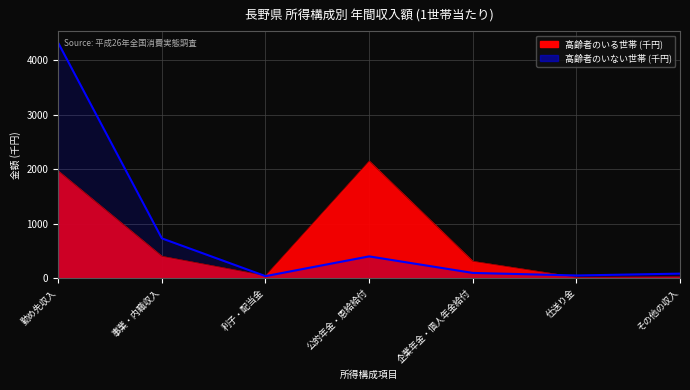

What is the label of the 6th point from the left?

仕送り金